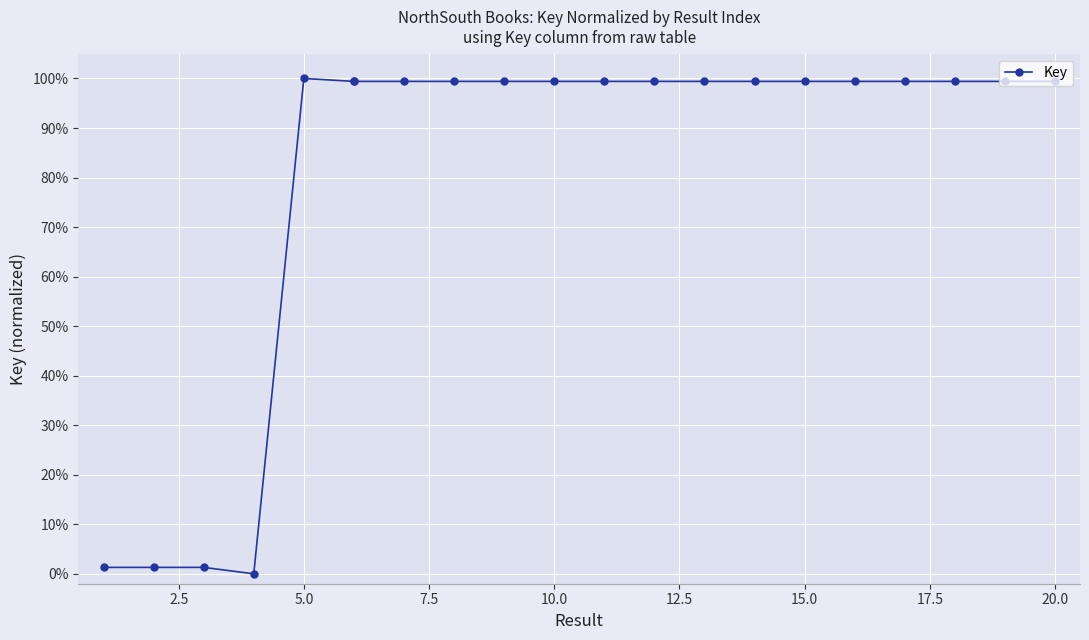

How many lines are shown in the chart?

1